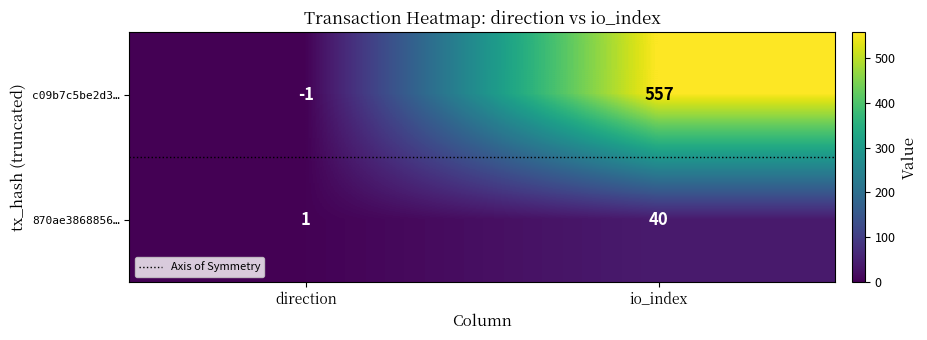

Count the number of categories in the chart.

2